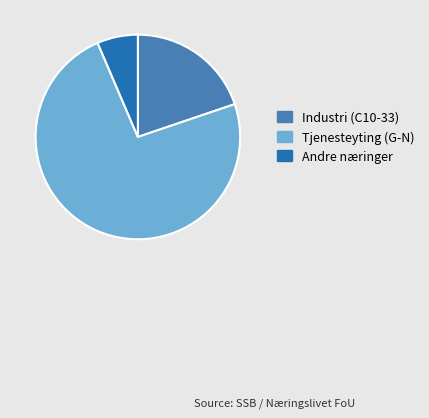

Is there any slice that represents more than half of the pie?

Yes